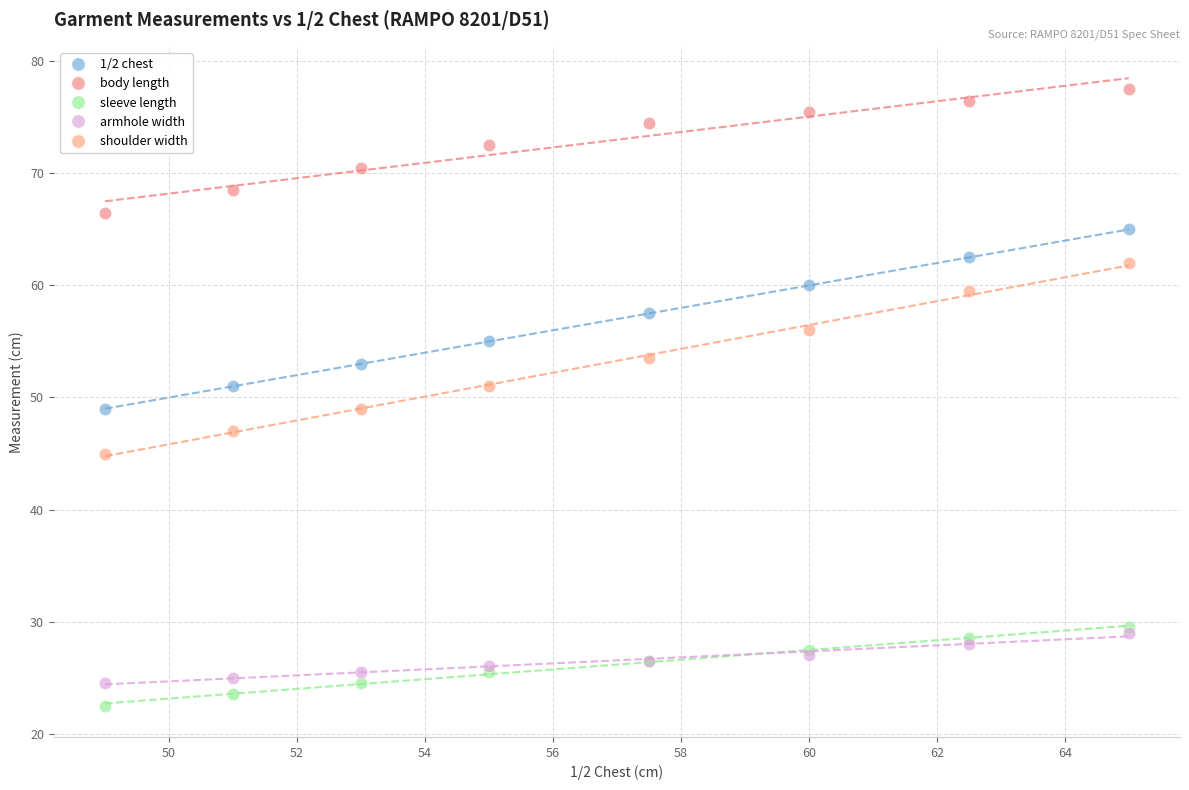

What are all the series names shown in the legend?

1/2 chest, body length, sleeve length, armhole width, shoulder width